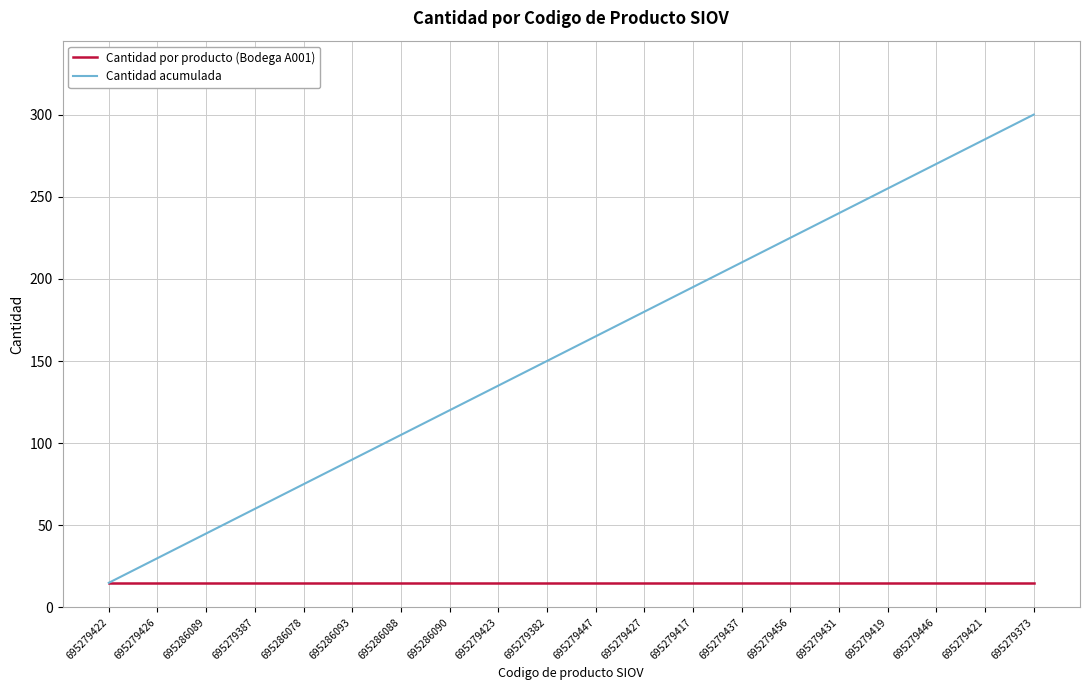

At which category is the sum across all series the highest?

695279373